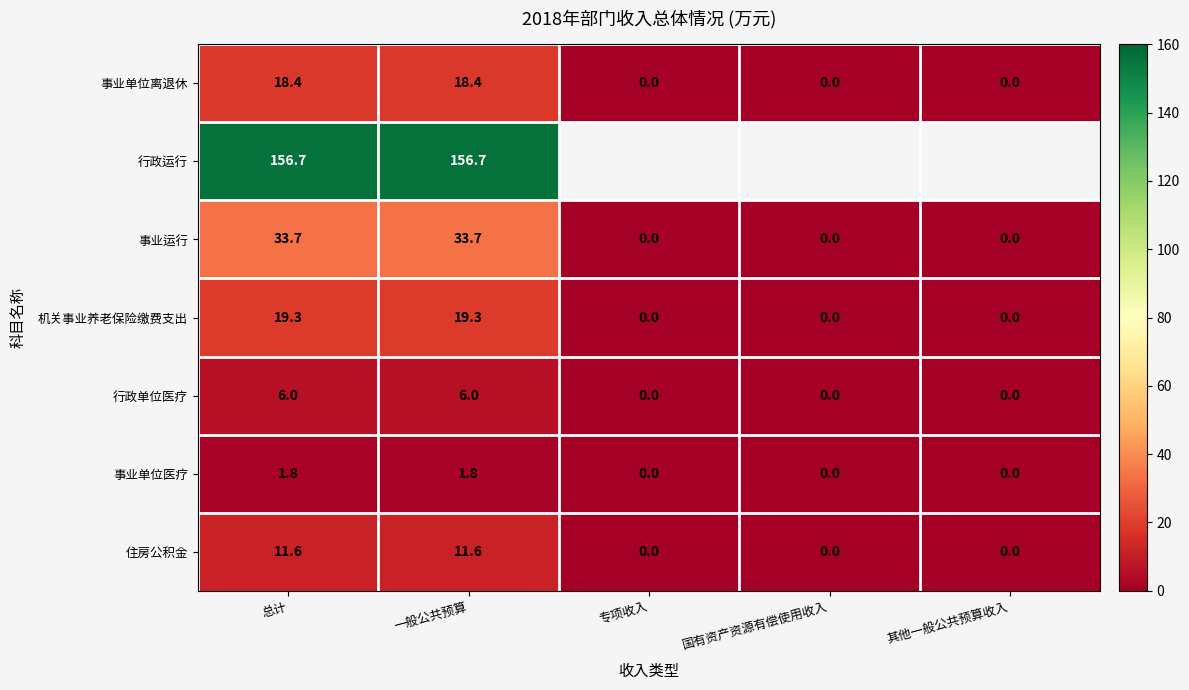

The value of 事业单位离退休 at 其他一般公共预算收入 is -9.3. True or false?

False